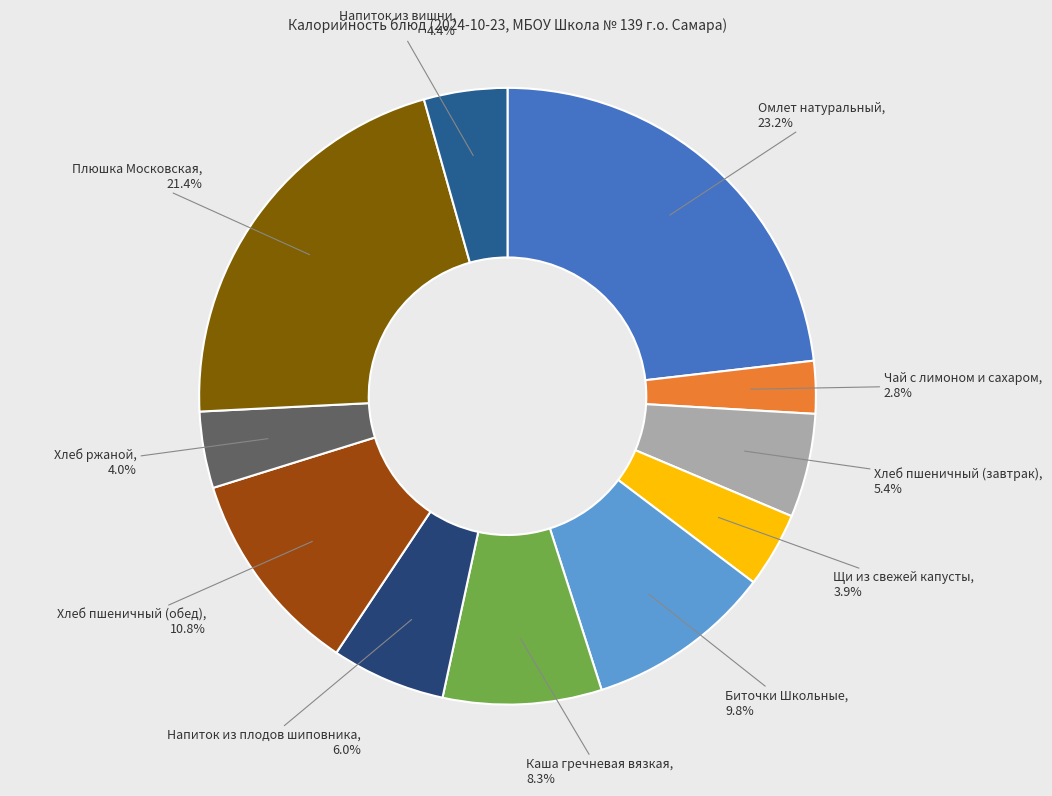

Which category has the biggest portion of the pie?

Омлет натуральный